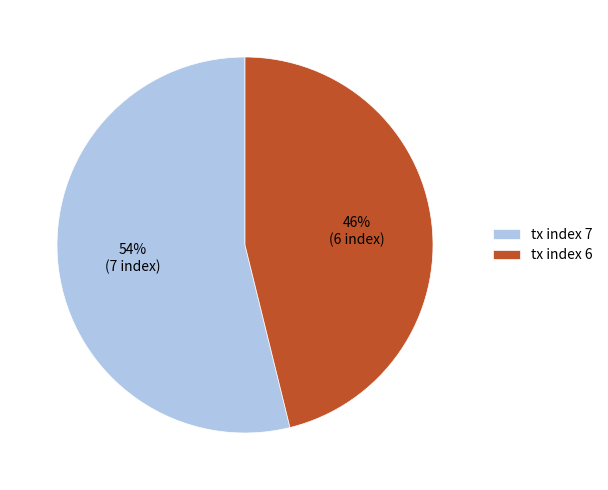

Which category accounts for the majority?

tx index 7